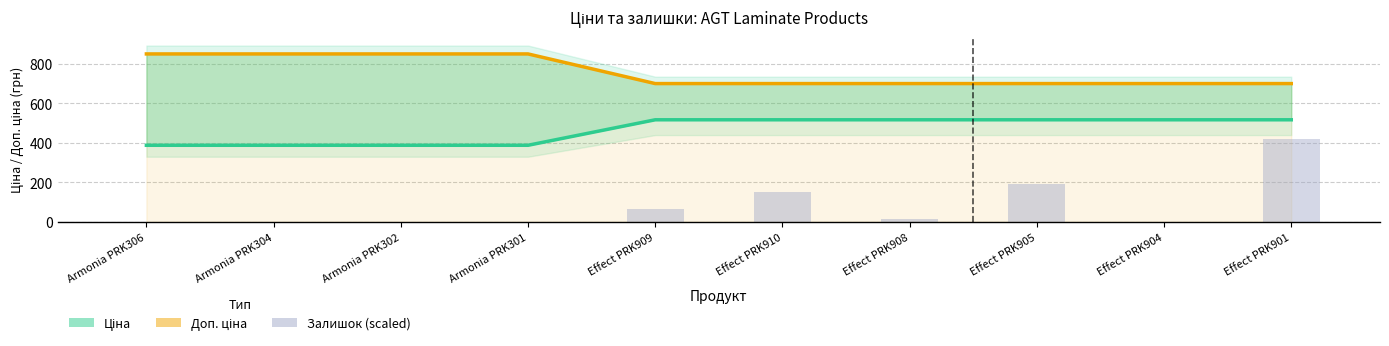

Rank the categories by Залишок (scaled) value from highest to lowest.

Effect PRK901, Effect PRK905, Effect PRK910, Effect PRK909, Effect PRK908, Armonia PRK306, Armonia PRK304, Armonia PRK302, Armonia PRK301, Effect PRK904